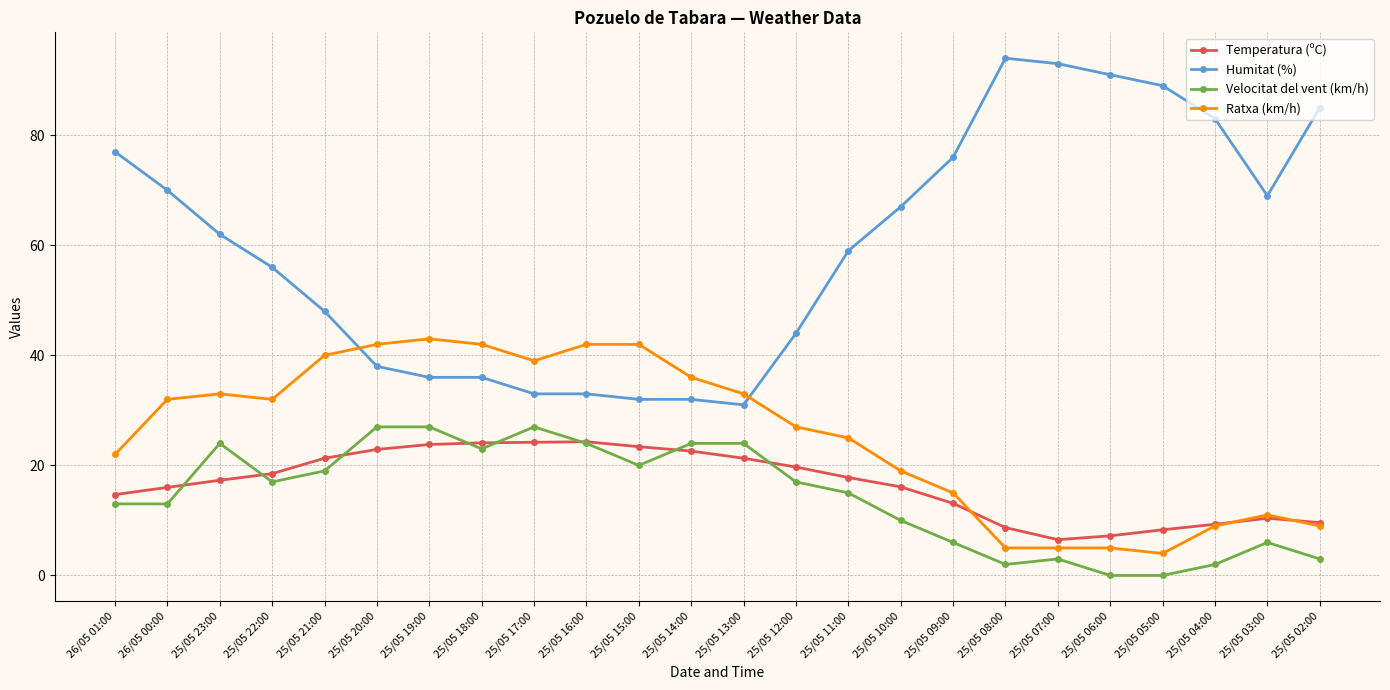

True or false: Velocitat del vent (km/h) and Humitat (%) intersect in this chart.

False